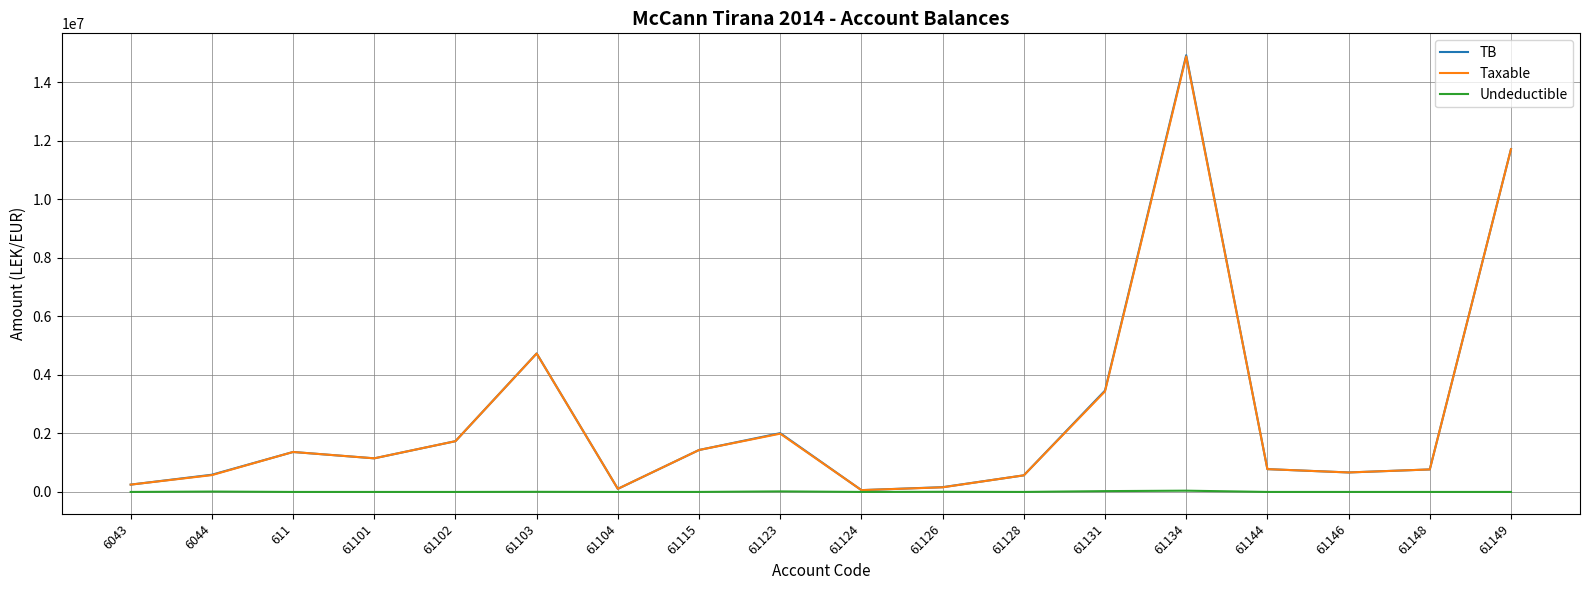

Which series changed the most between 61124 and 61134?

TB